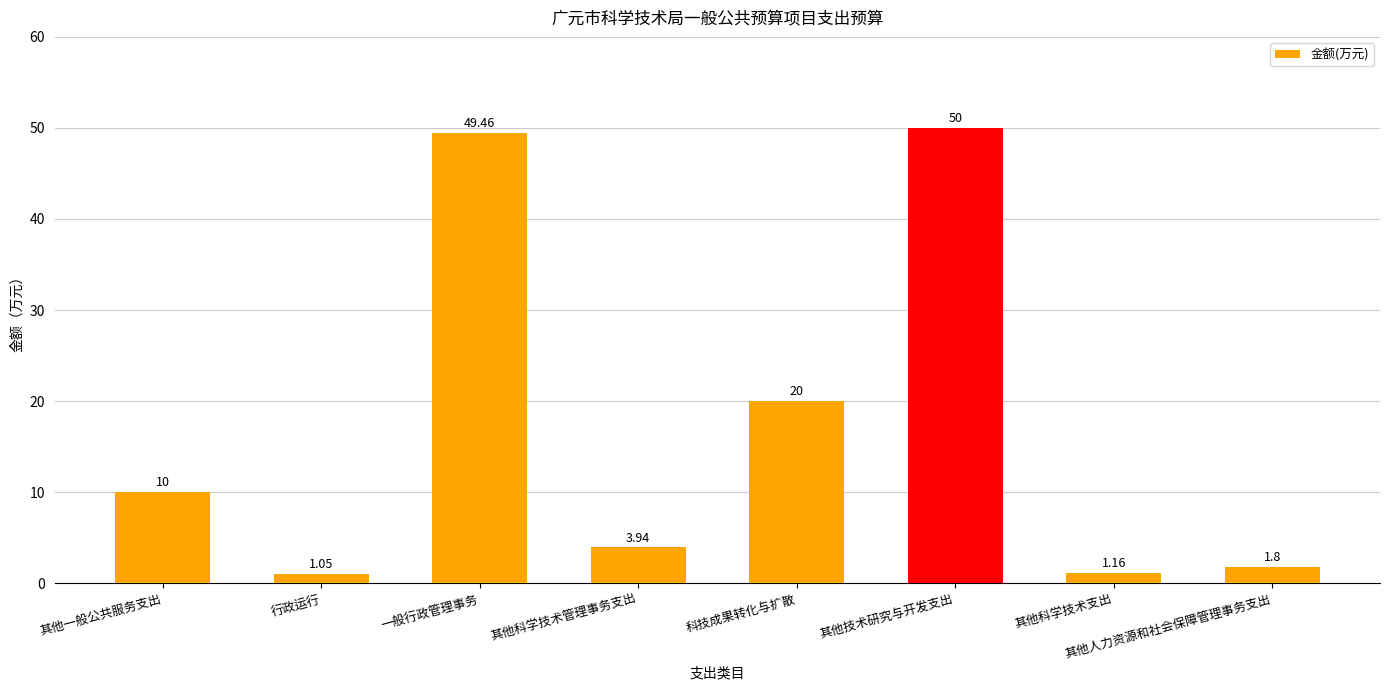

What is the label of the 5th bar from the left?

科技成果转化与扩散